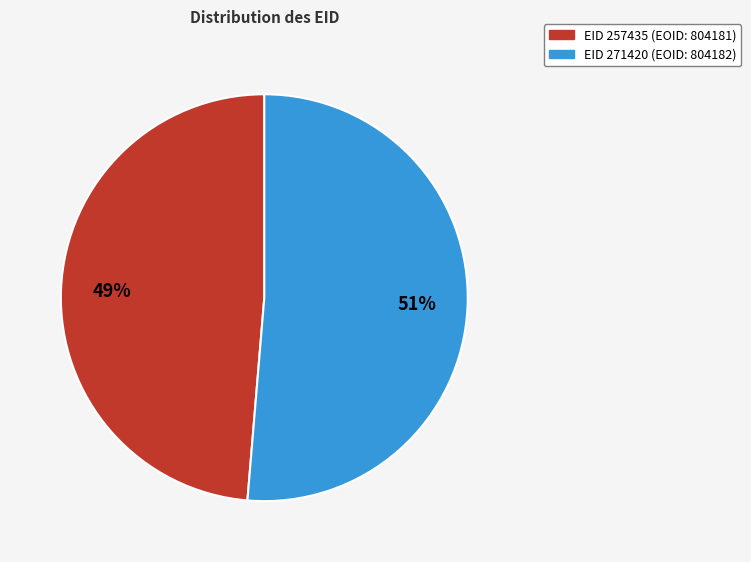

Does any single category account for the majority?

Yes